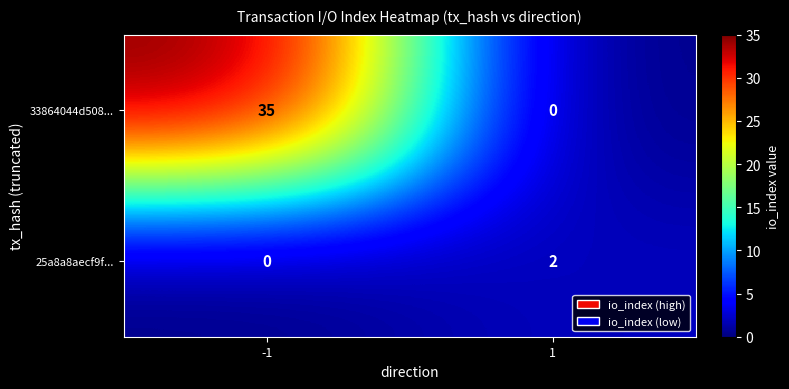

Rank the series by their maximum value, from highest to lowest.

33864044d508..., 25a8a8aecf9f...